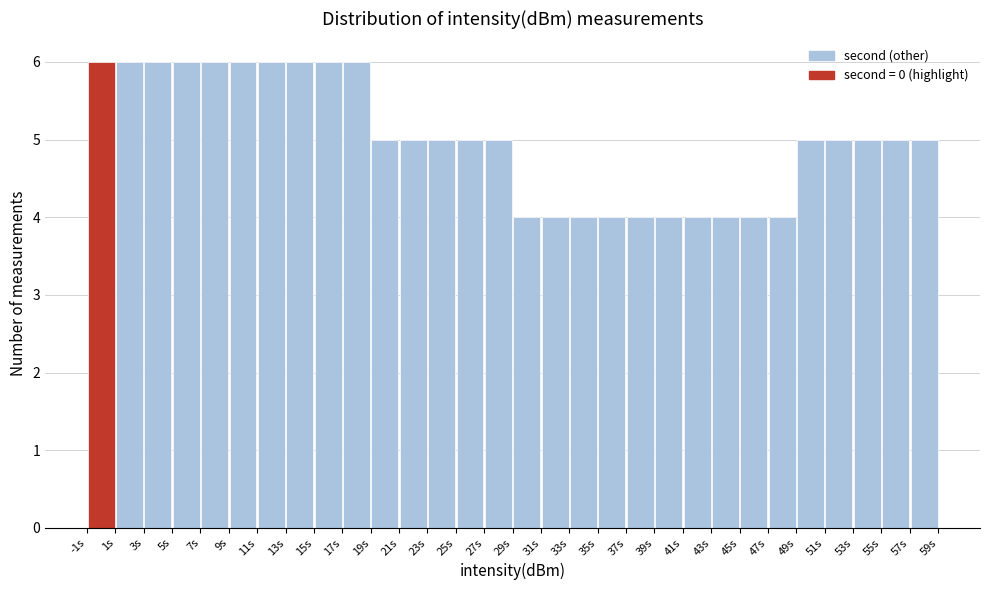

Reading left to right, list every bar in this chart as the range it spans on the x-axis followed by its height. The values are not printed on the chart, so give them approximately, as read against the axis.

-1 to 1: 6
1 to 3: 6
3 to 5: 6
5 to 7: 6
7 to 9: 6
9 to 11: 6
11 to 13: 6
13 to 15: 6
15 to 17: 6
17 to 19: 6
19 to 21: 5
21 to 23: 5
23 to 25: 5
25 to 27: 5
27 to 29: 5
29 to 31: 4
31 to 33: 4
33 to 35: 4
35 to 37: 4
37 to 39: 4
39 to 41: 4
41 to 43: 4
43 to 45: 4
45 to 47: 4
47 to 49: 4
49 to 51: 5
51 to 53: 5
53 to 55: 5
55 to 57: 5
57 to 59: 5